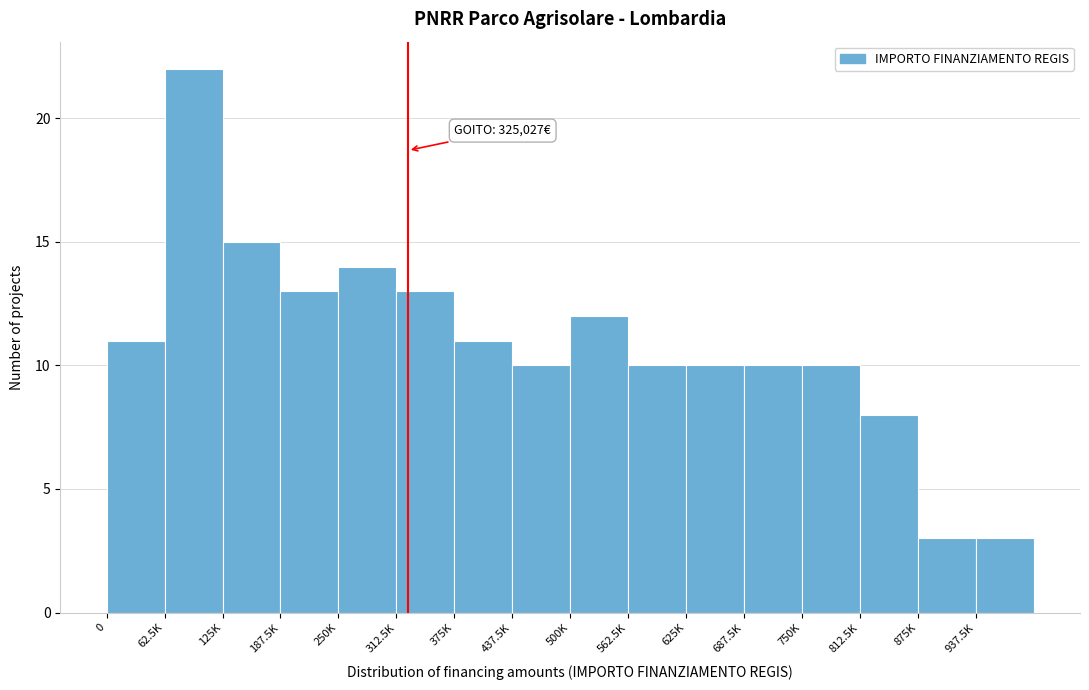

Reading left to right, extract all data points from this chart.

0=11	62.5K=22	125K=15	187.5K=13	250K=14	312.5K=13	375K=11	437.5K=10	500K=12	562.5K=10	625K=10	687.5K=10	750K=10	812.5K=8	875K=3	937.5K=3